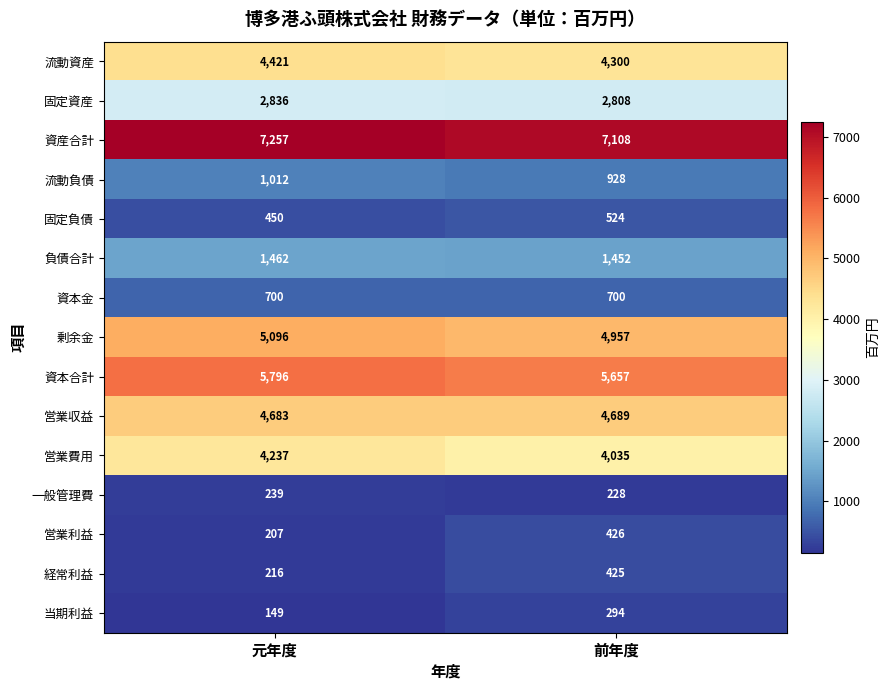

What value does the 営業収益 series have at 元年度?

4683